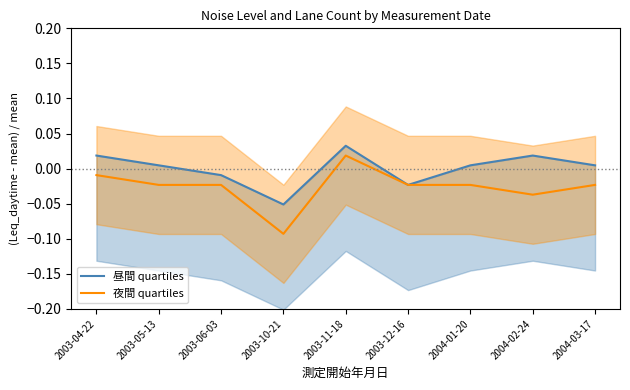

Which series has the largest total across all categories?

昼間 quartiles